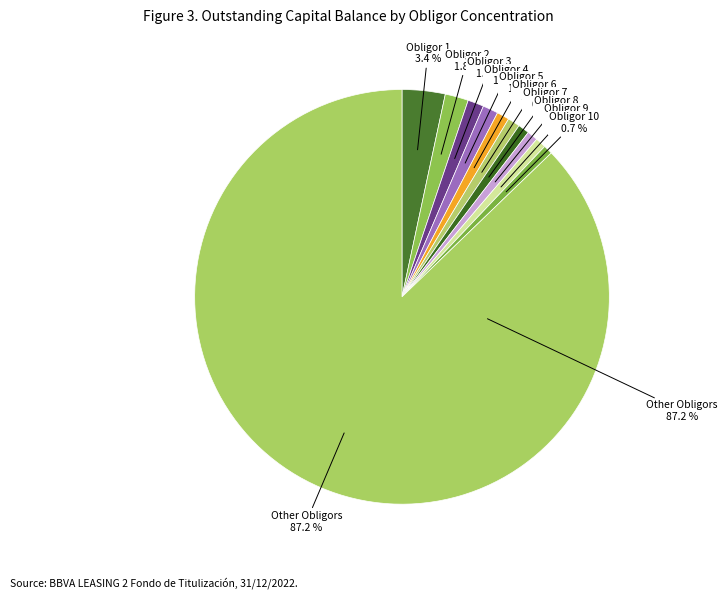

Which slice represents more than half of the pie?

Resto de Deudores / Other Obligors